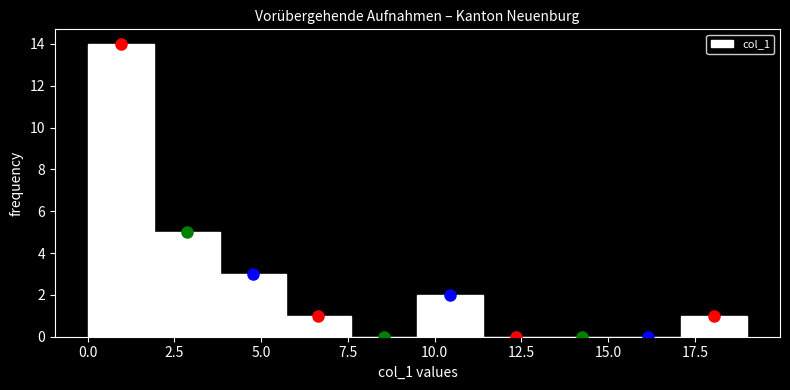

Around what value on the x-axis is the tallest bar? Give the approximate position of its centre, as read against the axis.

1.0